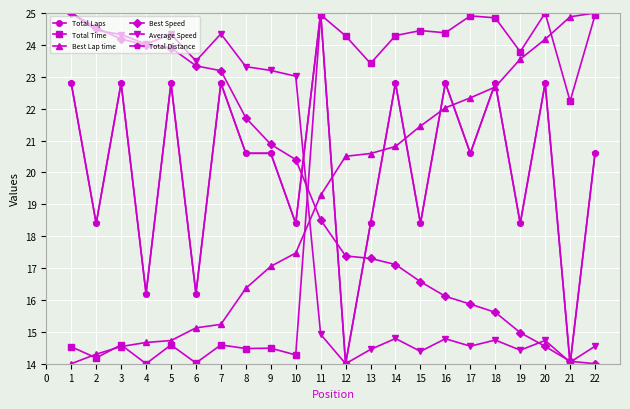

How many intersections are there between Best Speed and Total Time?

1